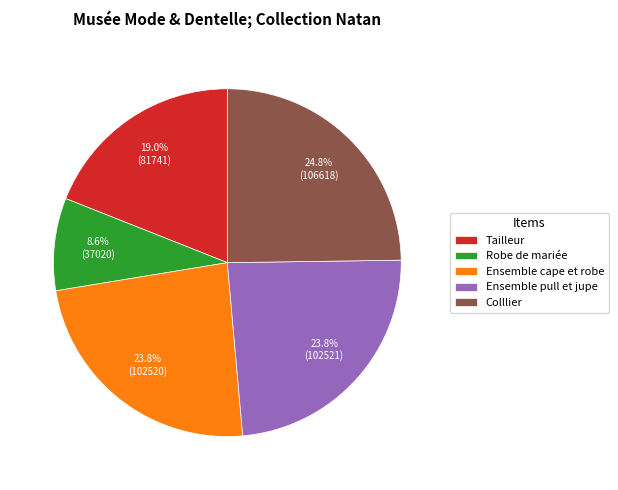

To the nearest percent, what portion does Tailleur represent?

19%